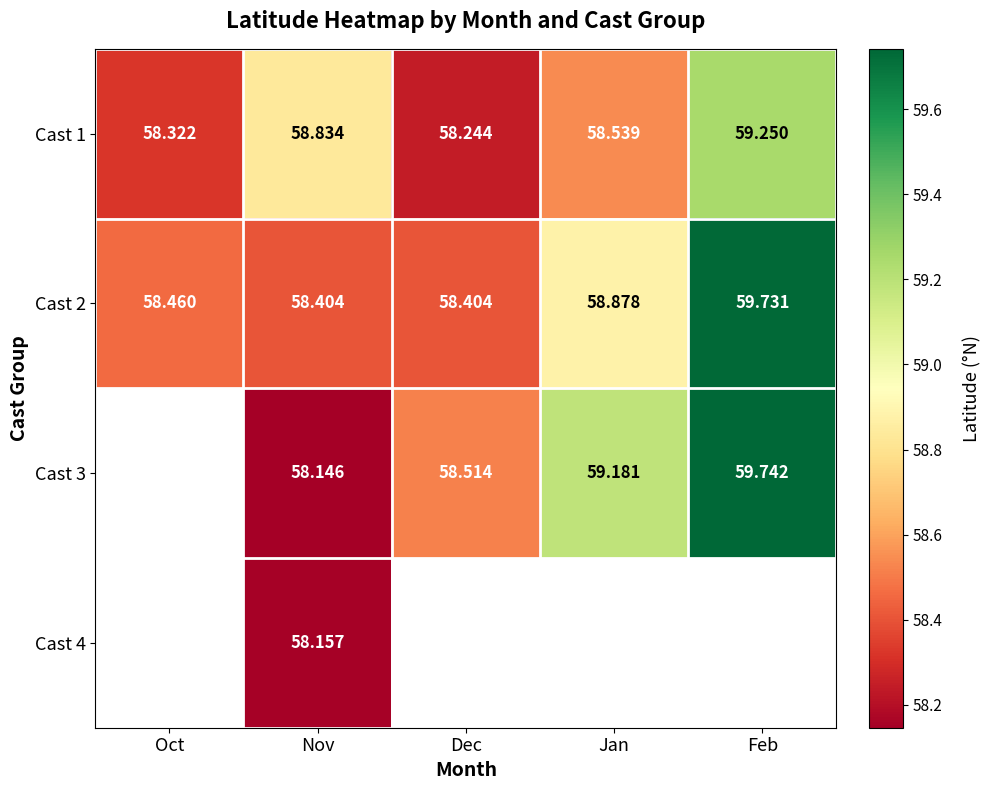

The Cast 3 series shows 58.1 at Nov. True or false?

True